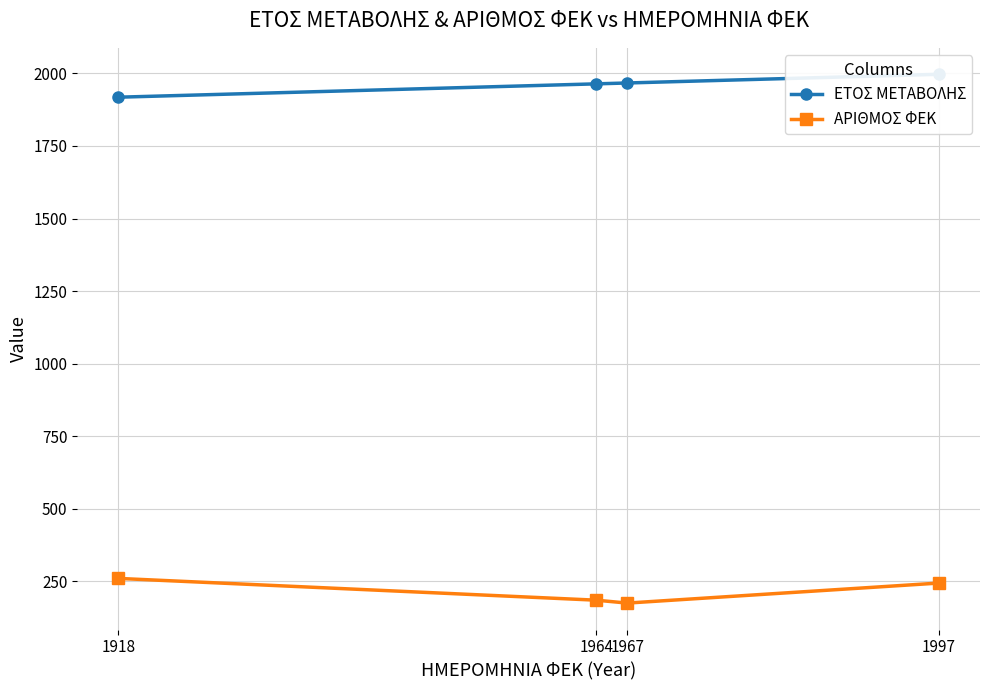

Which series has the largest total across all categories?

ΕΤΟΣ ΜΕΤΑΒΟΛΗΣ